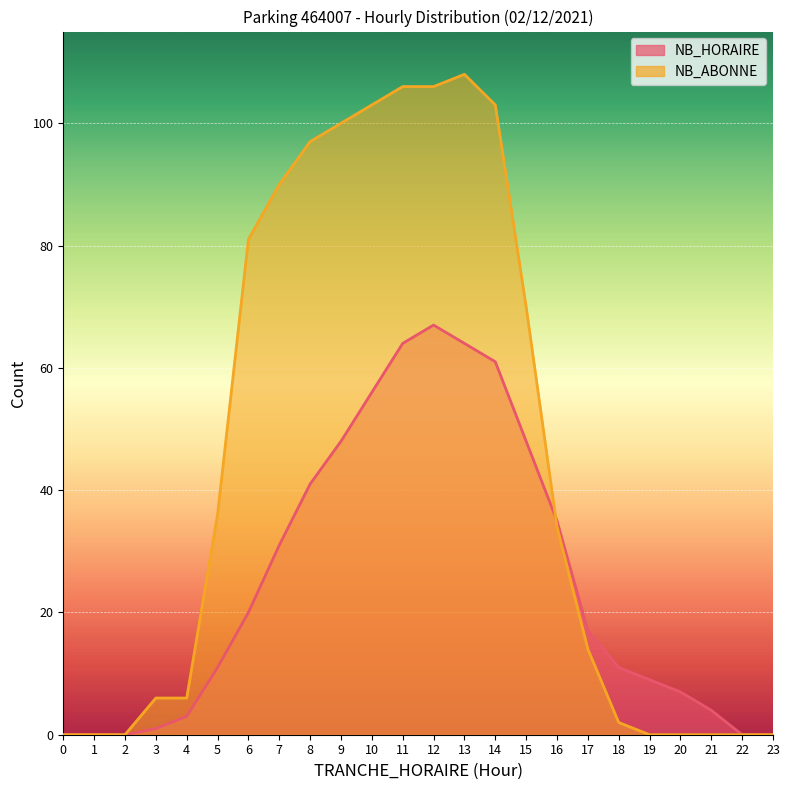

At how many categories does at least one series exceed 85?

8